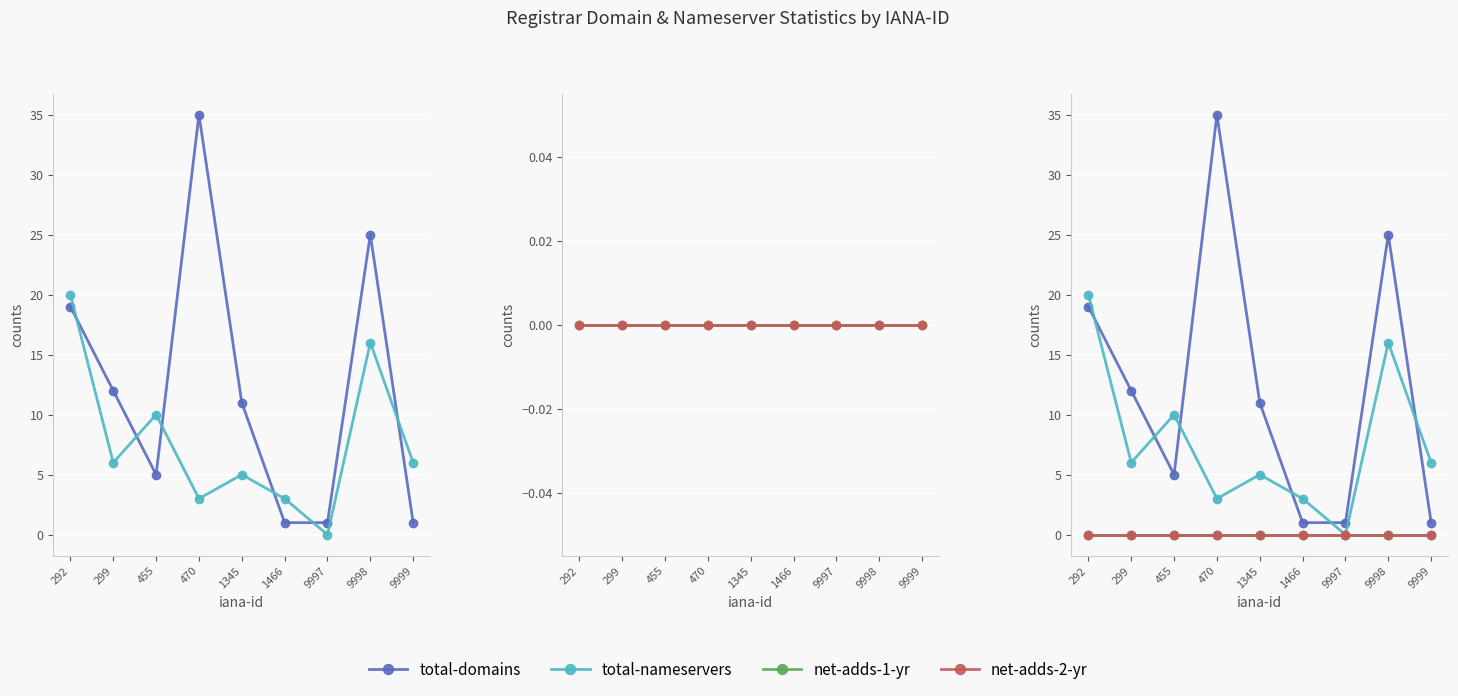

Is it true that net-adds-1-yr equals 0 at 1466?

True